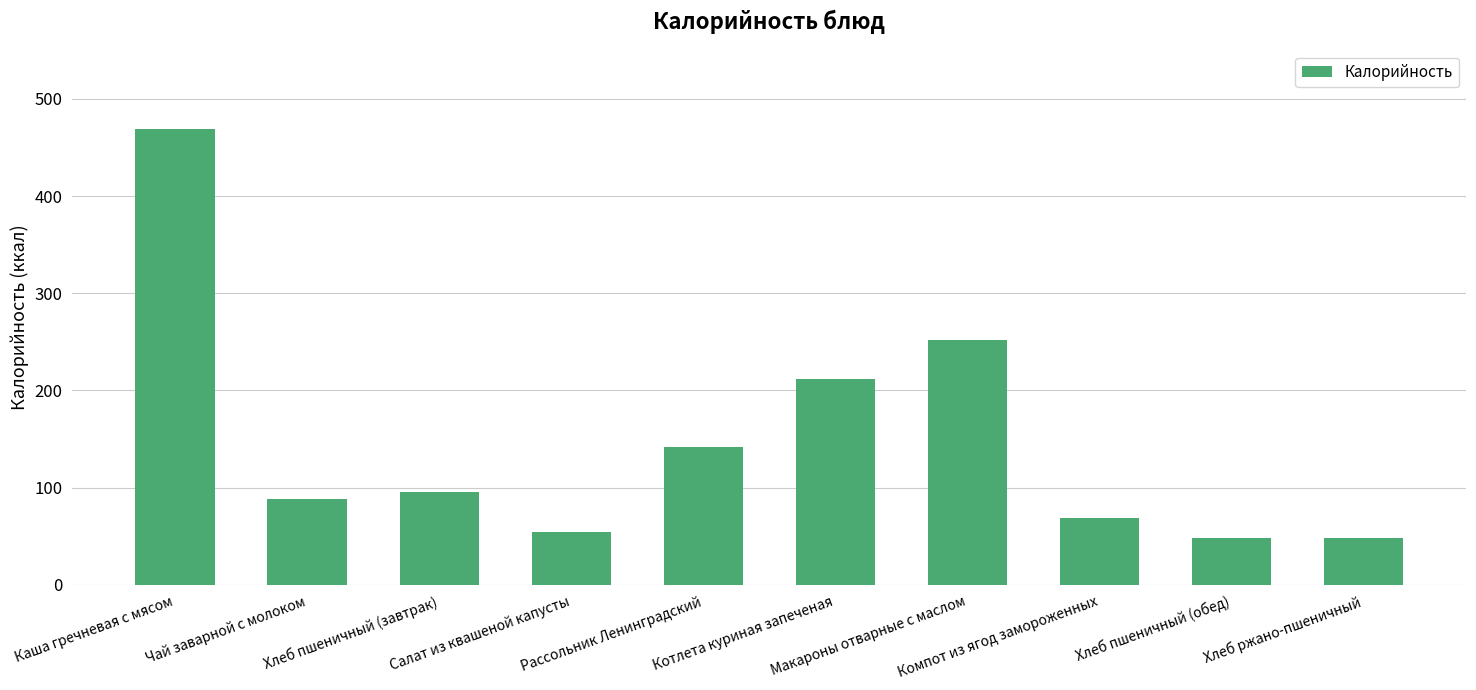

What is the sum of the values at Каша гречневая с мясом and Хлеб пшеничный (обед)?

517.0